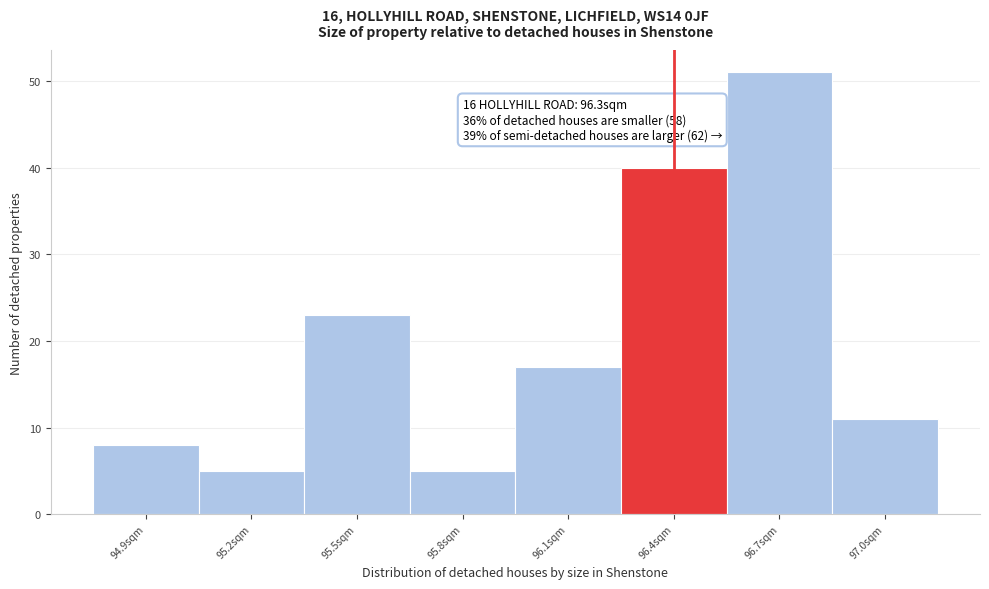

Which range on the x-axis has the tallest bar?

96.55 to 96.85